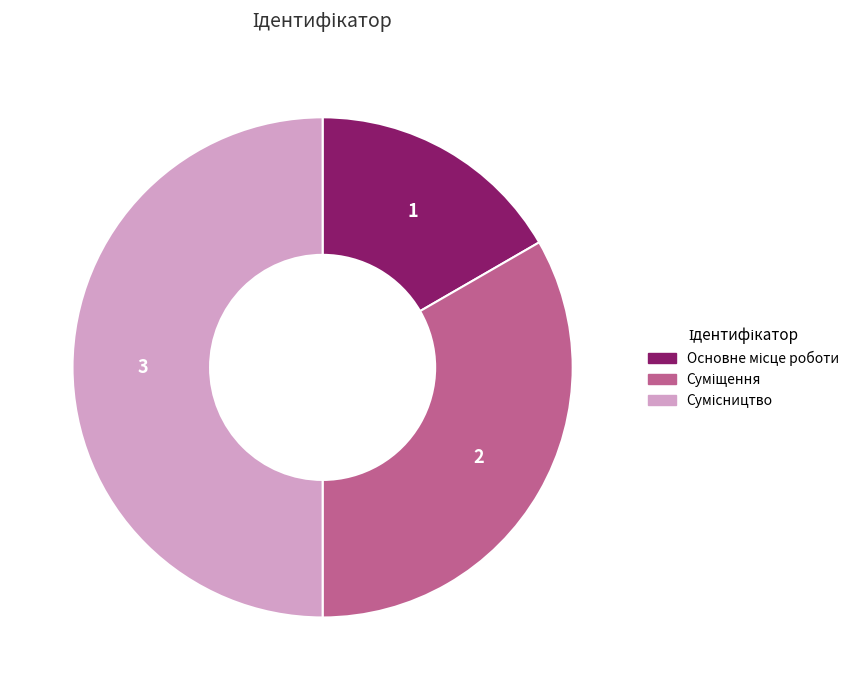

What percentage is the Суміщення slice, to the nearest percent?

33%